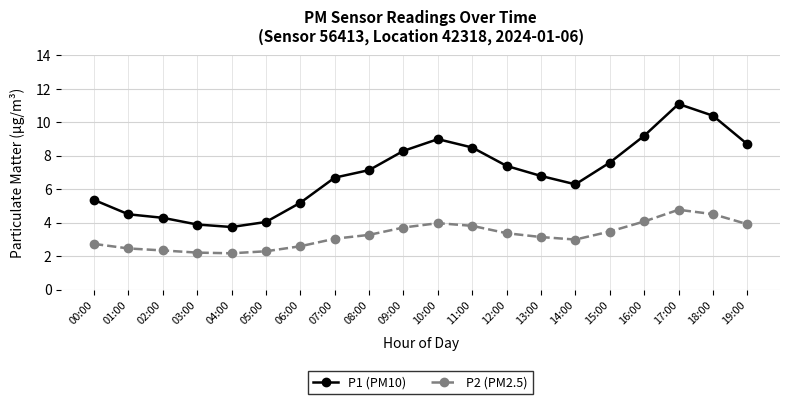

Rank the series by their average value, from highest to lowest.

P1 (PM10), P2 (PM2.5)